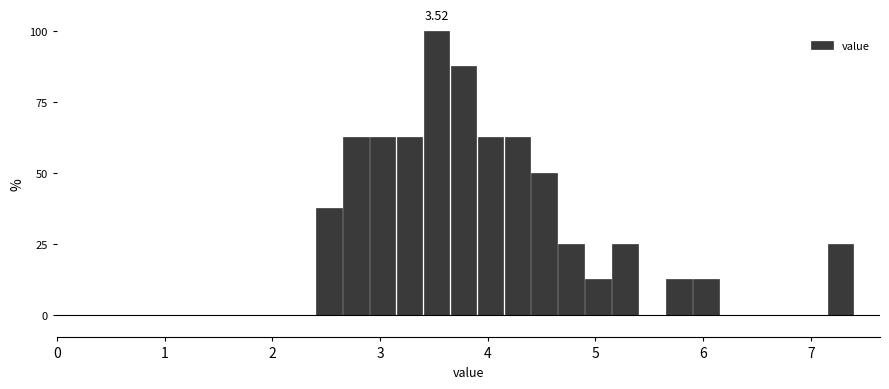

Read against the x-axis, roughly where is the centre of the tallest bar?

3.5